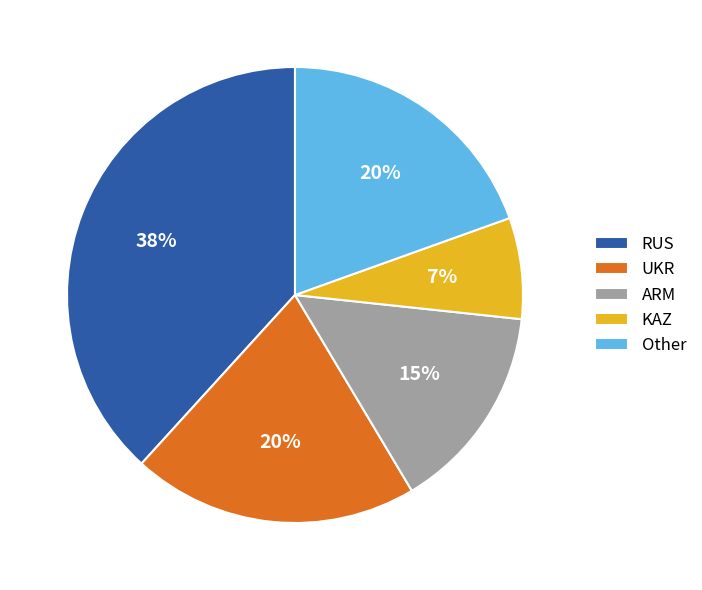

Which slice is the largest?

RUS